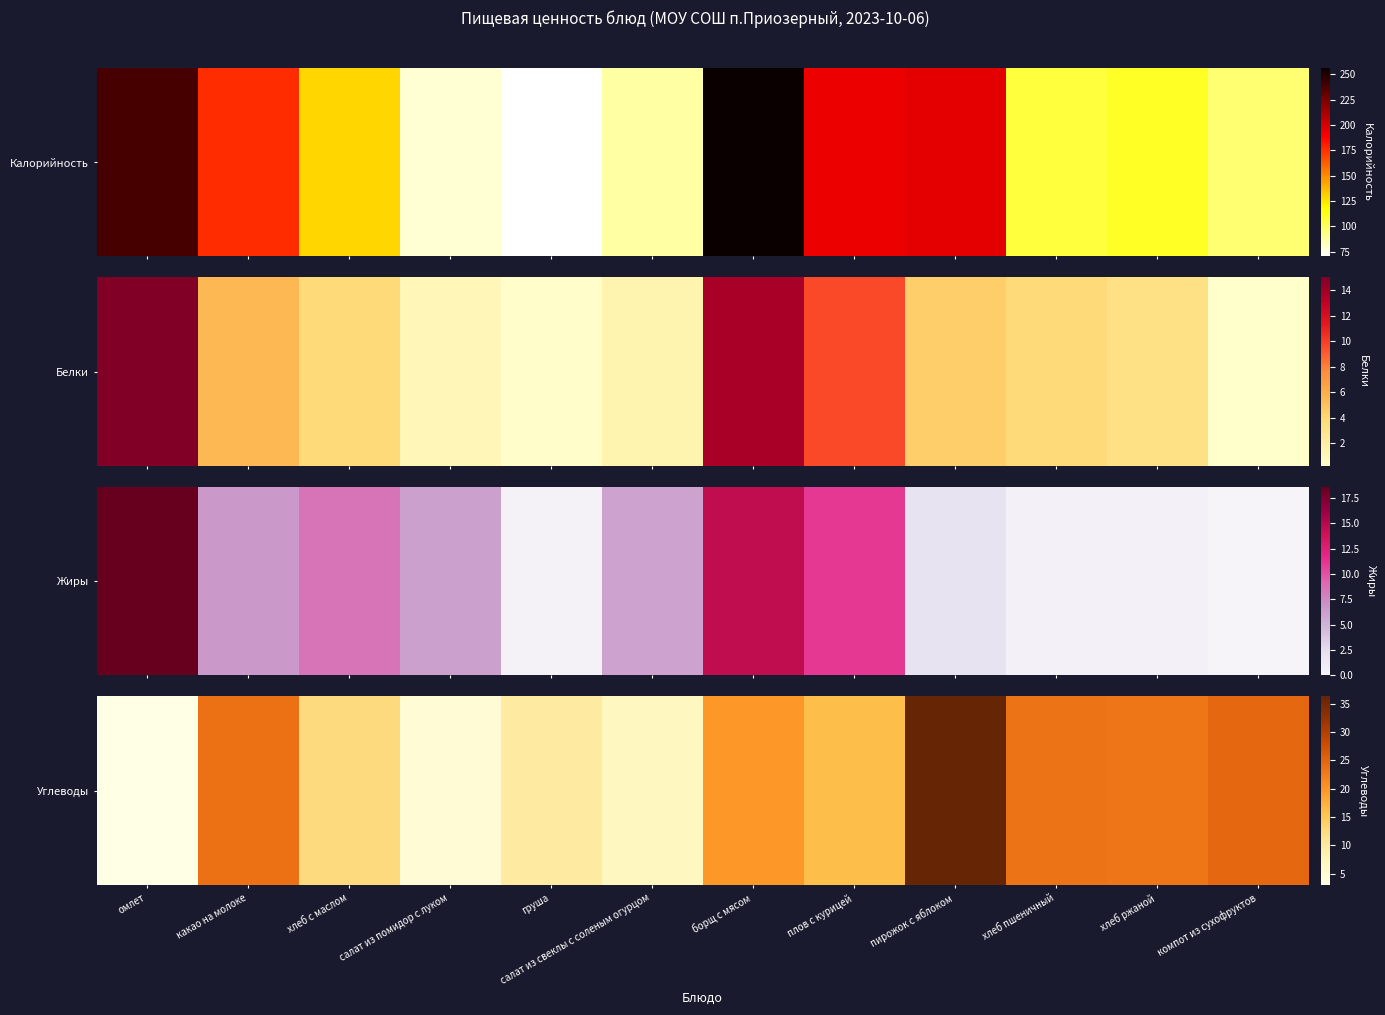

The value at хлеб пшеничный is 23.4. True or false?

True